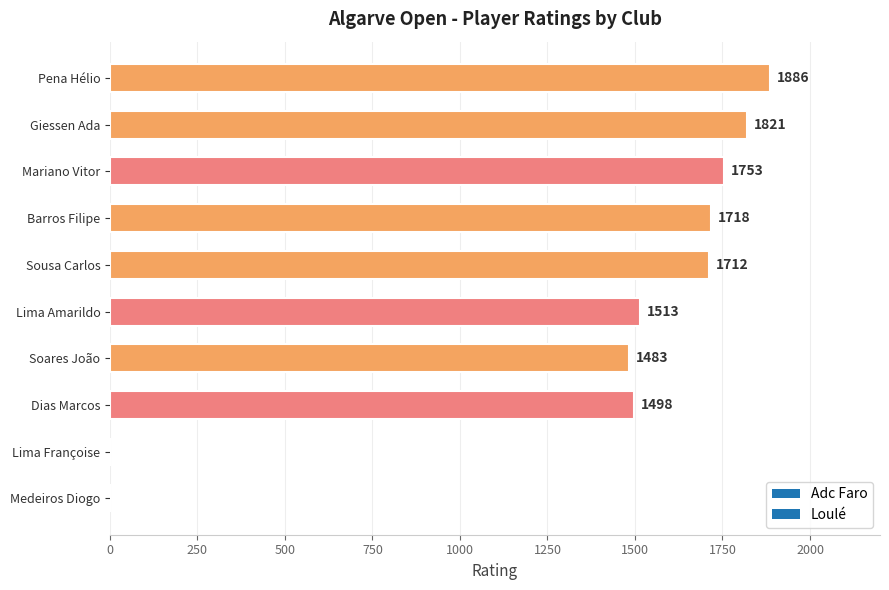

Which category has the highest value across all series?

Pena Hélio